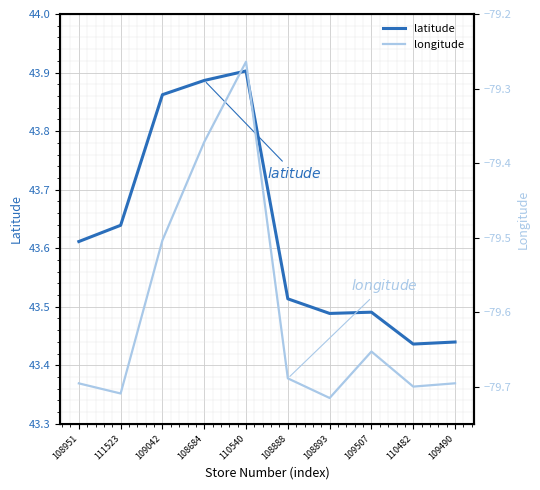

What is the highest value of the latitude series?

43.9